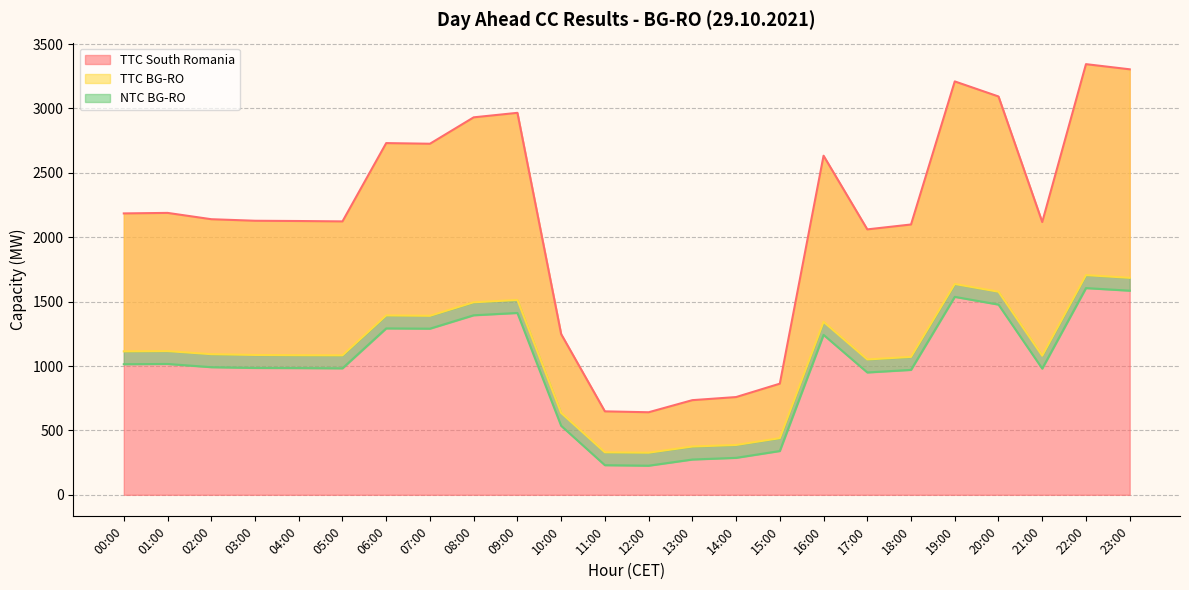

Which series has the widest spread of values?

TTC South Romania